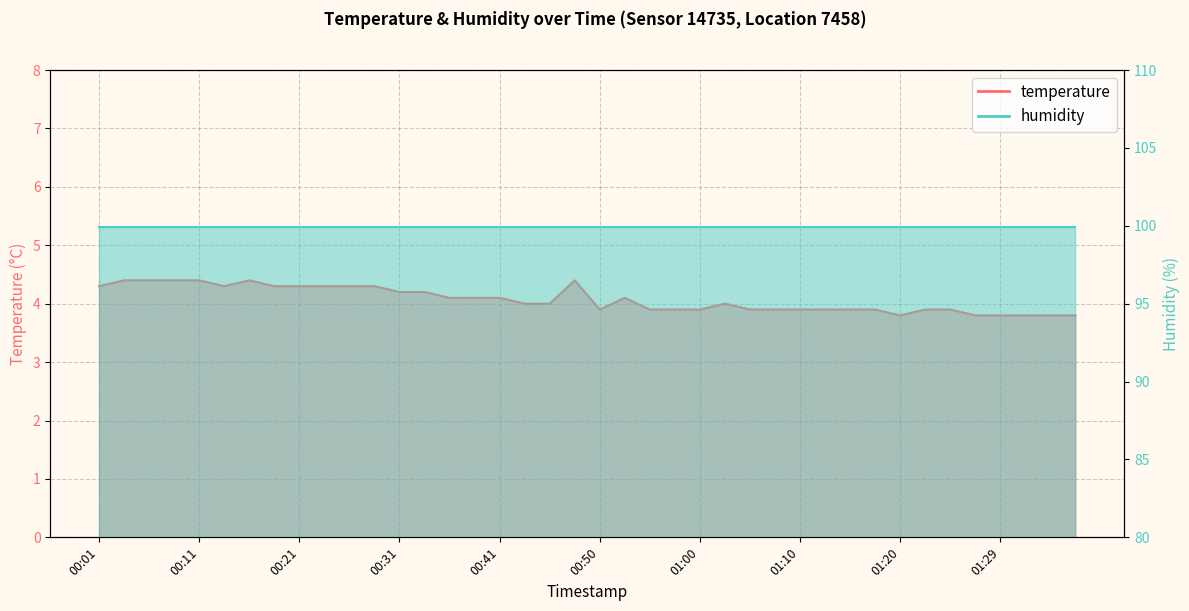

The value at 00:13 is 7.0. True or false?

False